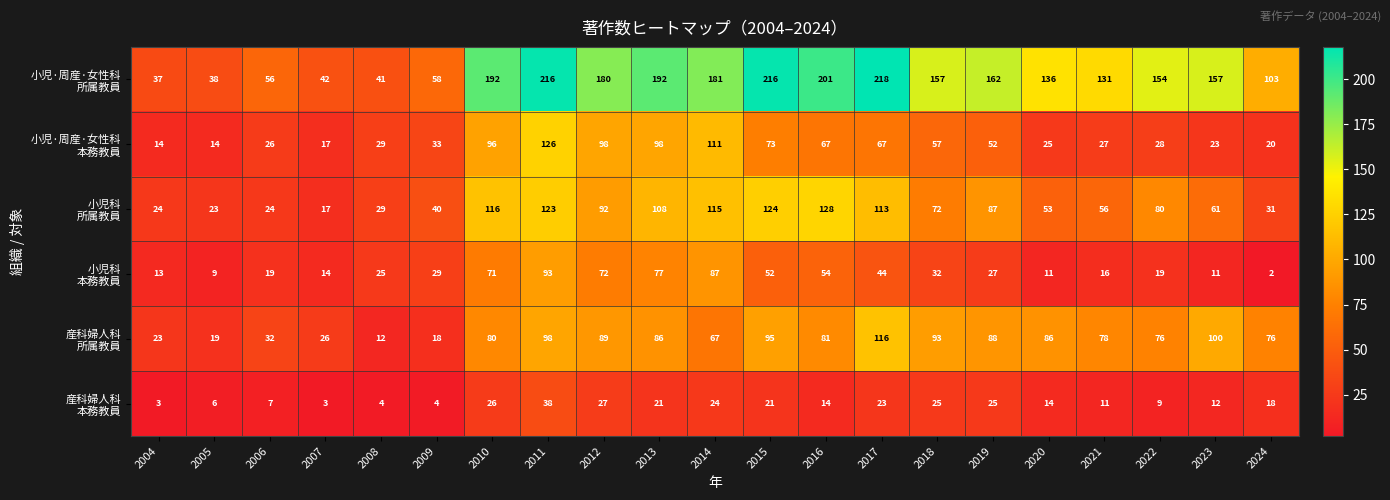

What is the difference between the highest and lowest values at 2024?

101